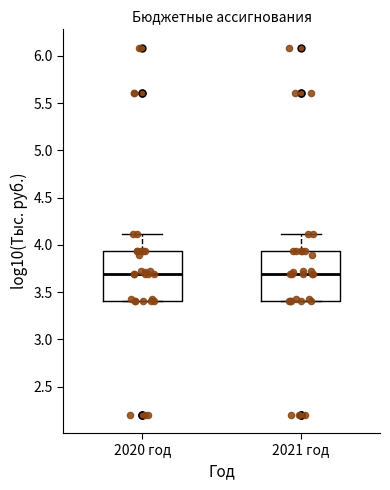

Reading left to right, transcribe this box plot: for each box, give where its median line is, the range the box spans, and where its two whiskers end, as read against the y-axis. The values are not printed on the chart, so give them approximately, as read against the axis.

2020 год: median 3.70, box 3.40 to 3.95, whiskers 3.40 to 4.10
2021 год: median 3.70, box 3.40 to 3.95, whiskers 3.40 to 4.10